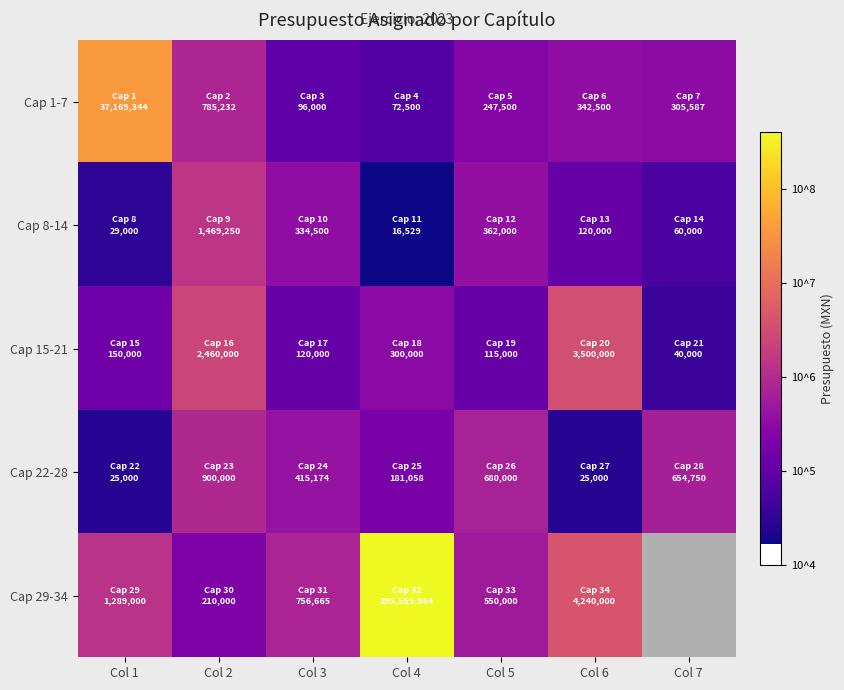

Count the number of categories in the chart.

7